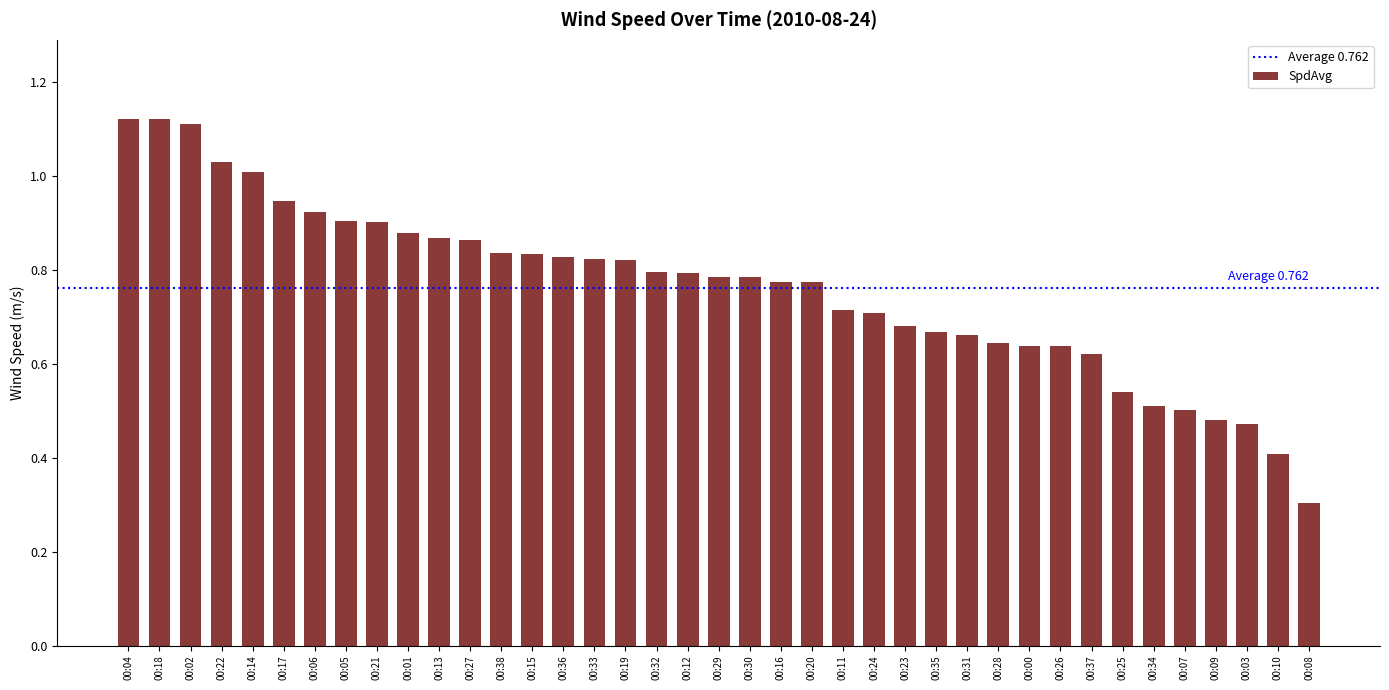

Which has a higher value, 00:11 or 00:20?

00:20